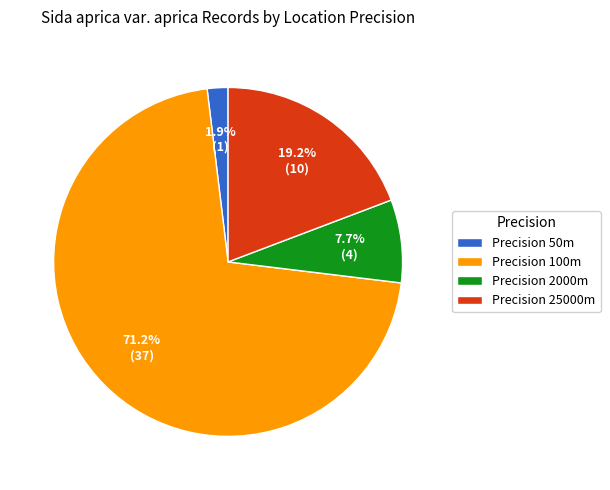

Rank the categories by value from lowest to highest.

Precision 50m, Precision 2000m, Precision 25000m, Precision 100m